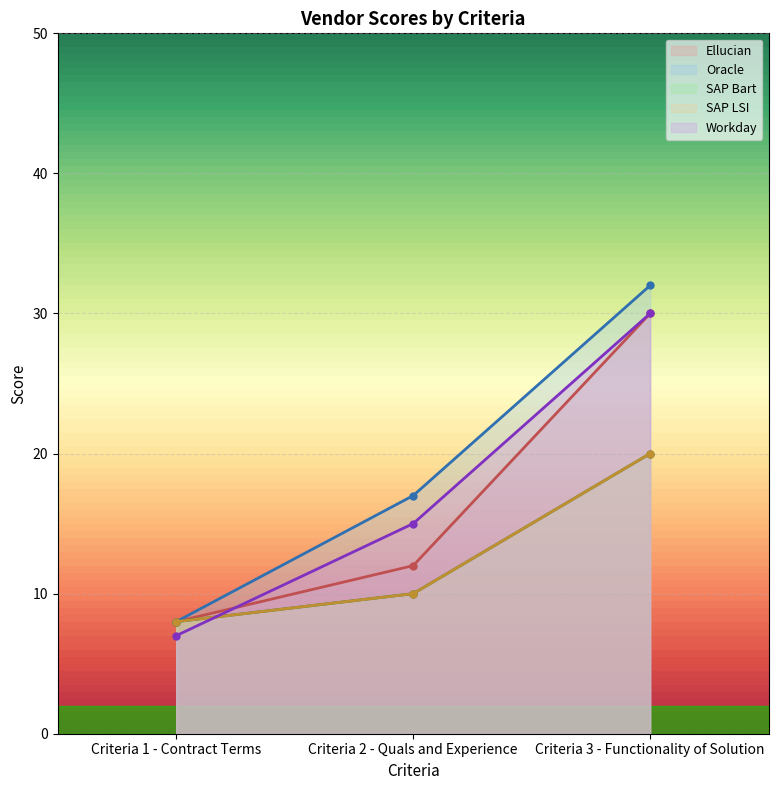

Which series has the largest range (max minus min)?

Oracle